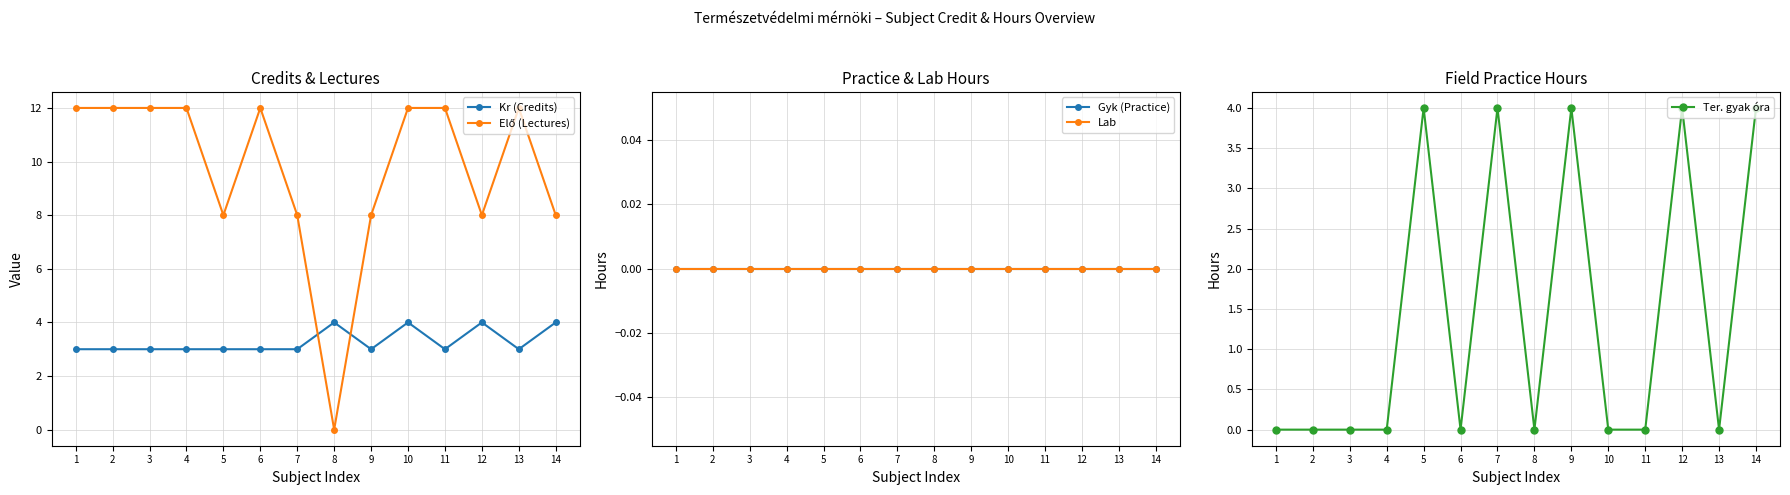

Does the chart have visible grid lines?

Yes